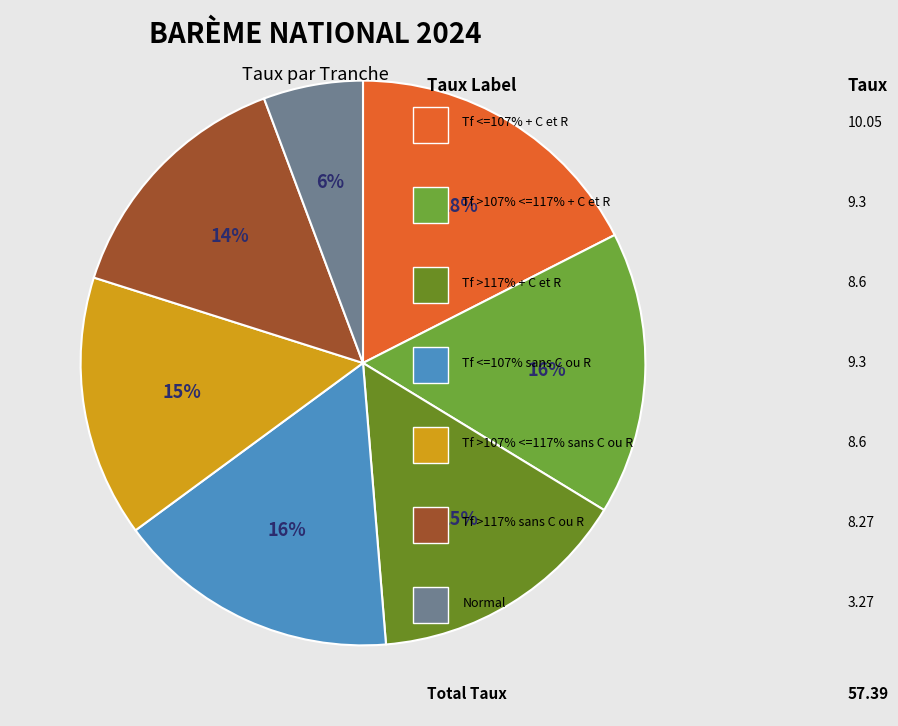

Which slice is the smallest?

Normal